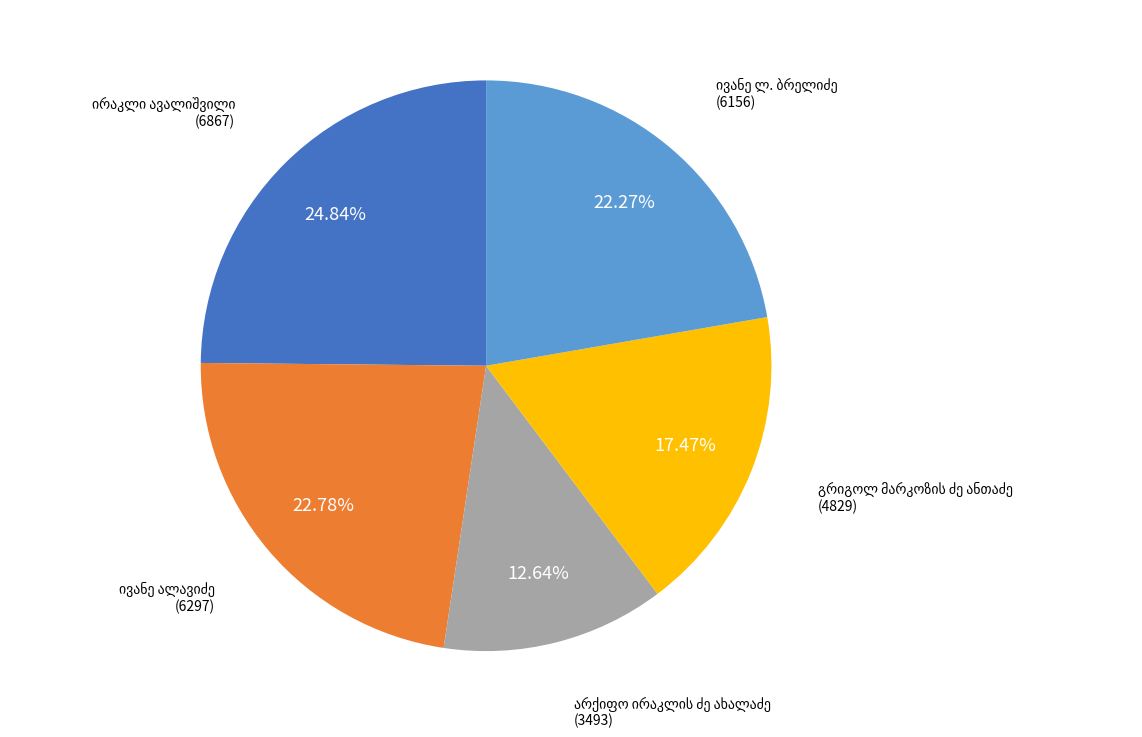

Does any single category account for the majority?

No